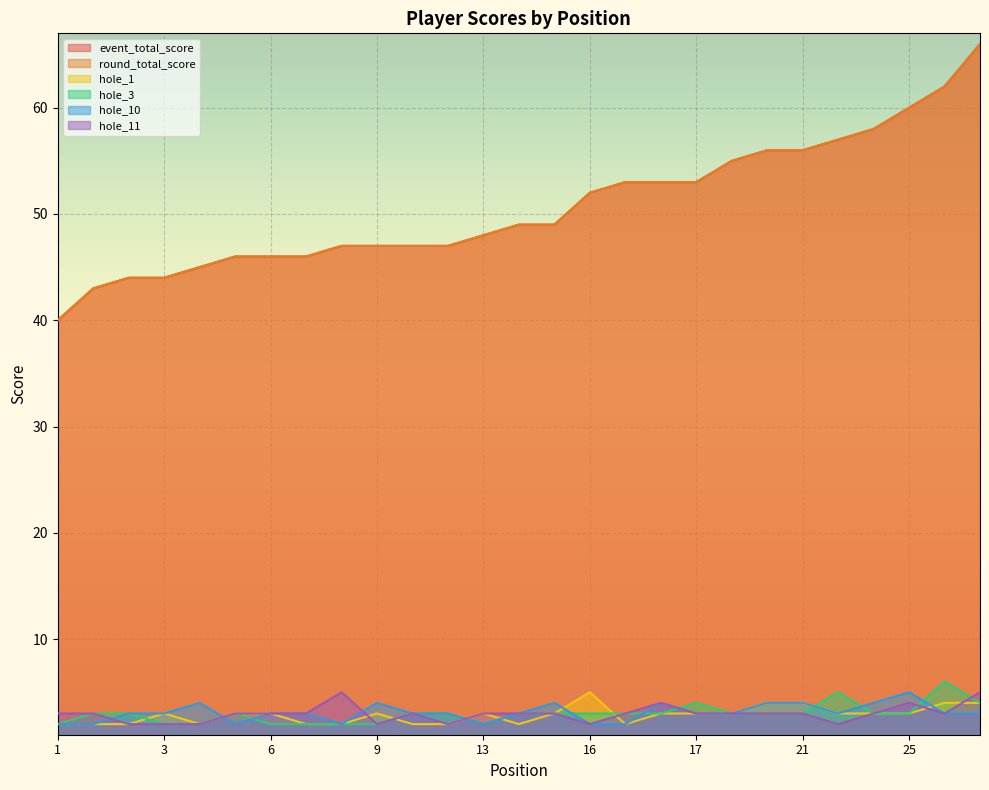

Which category has the highest value across all series?

27